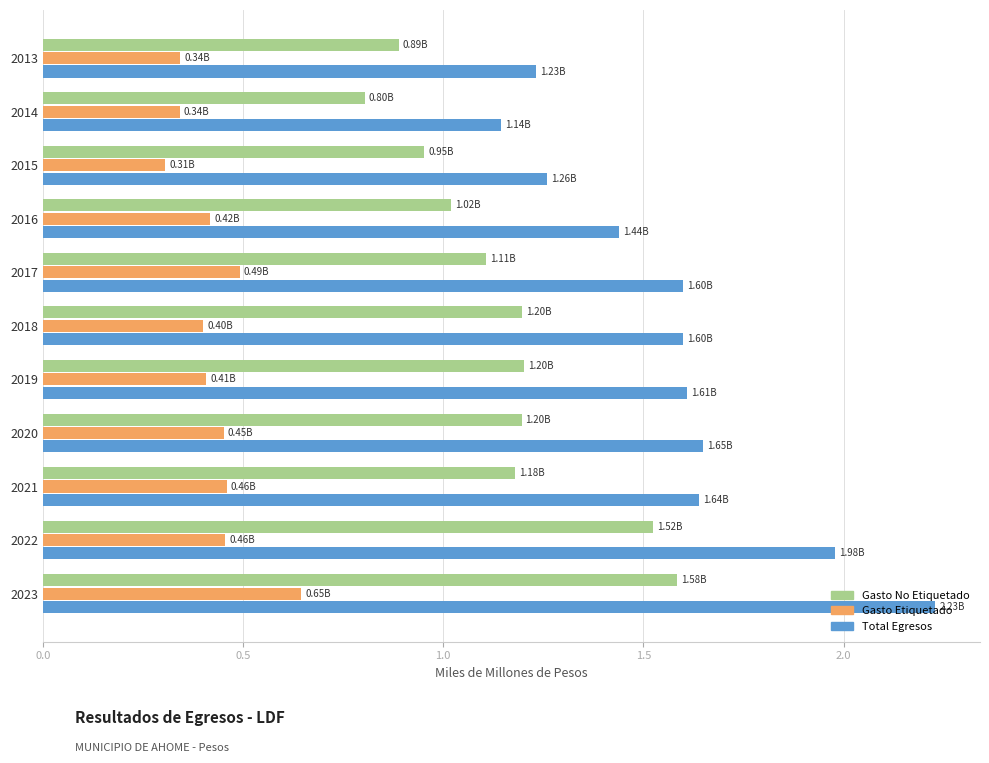

List the series in order of their peak value, highest first.

Total Egresos, Gasto No Etiquetado, Gasto Etiquetado